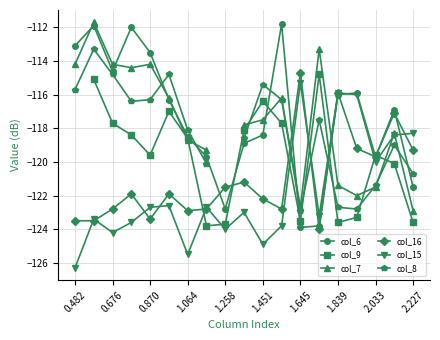

Which series ends up on top after the final intersection of col_15 and col_7?

col_15